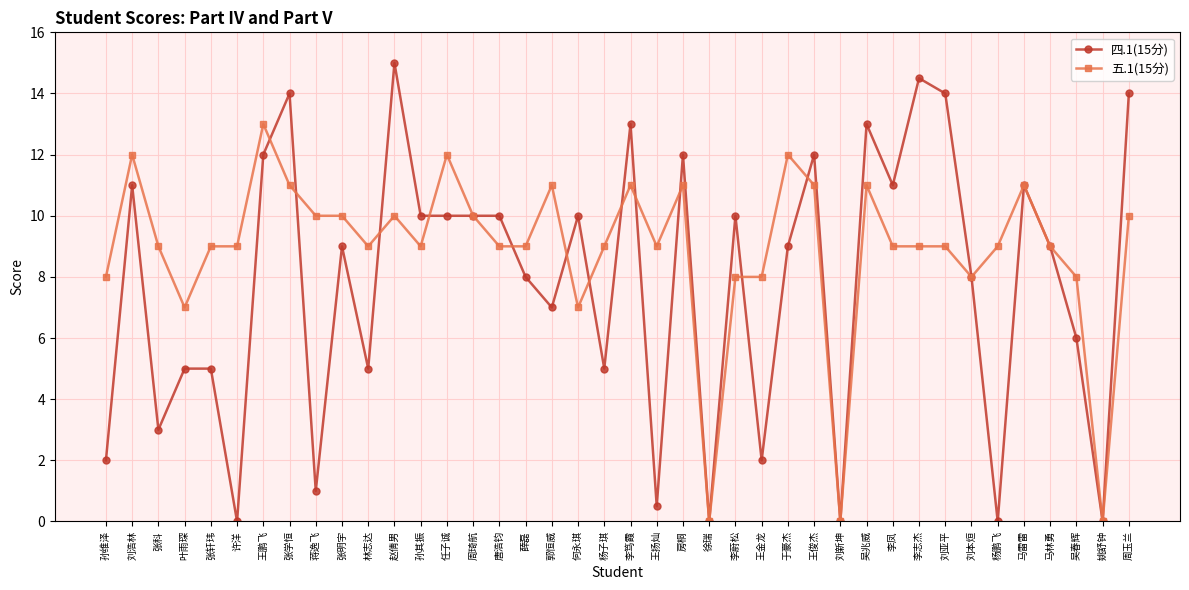

True or false: 五.1(15分) has a value of 10.0 at 周玉兰.

True